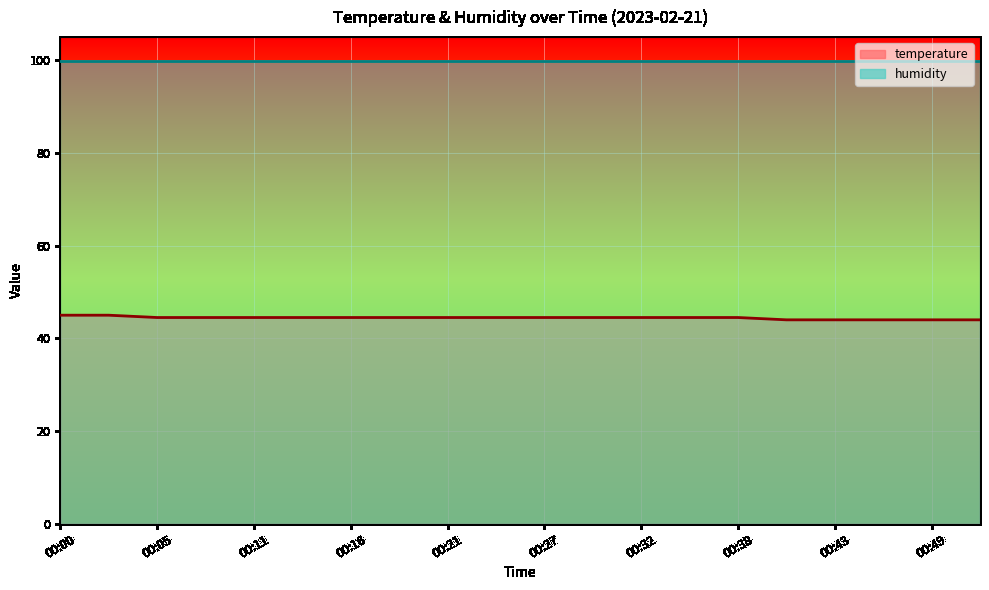

What is the minimum value shown in the chart?

44.0